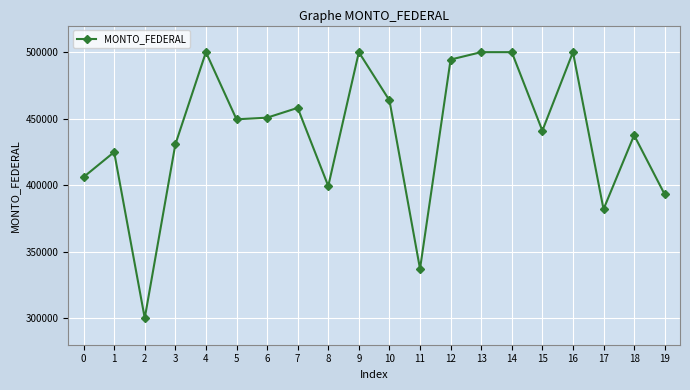

What is the sum of the values at 1 and 3?

855575.0